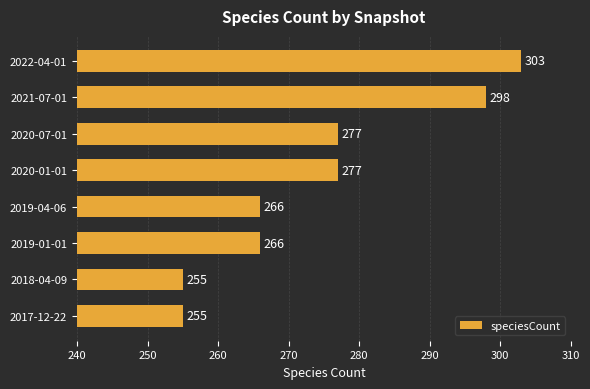

What is the difference between the second highest and second lowest values?

43